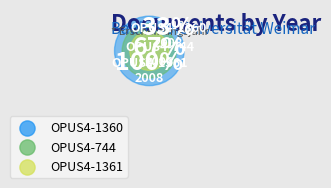

To the nearest percent, what is the combined percentage of OPUS4-744 and OPUS4-1360?

67%